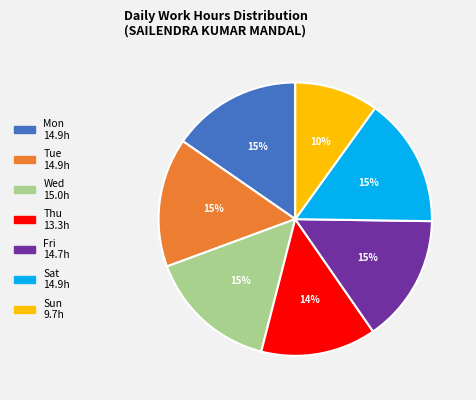

How many slices are in this pie chart?

7